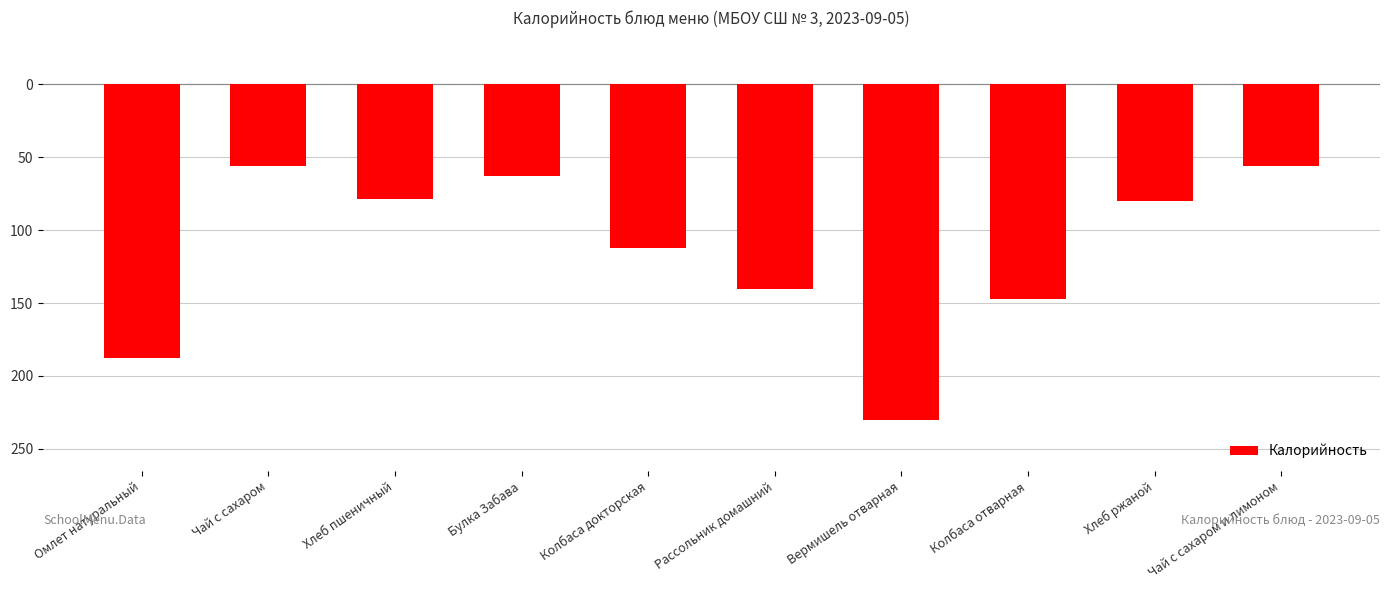

Are the bars horizontal?

No